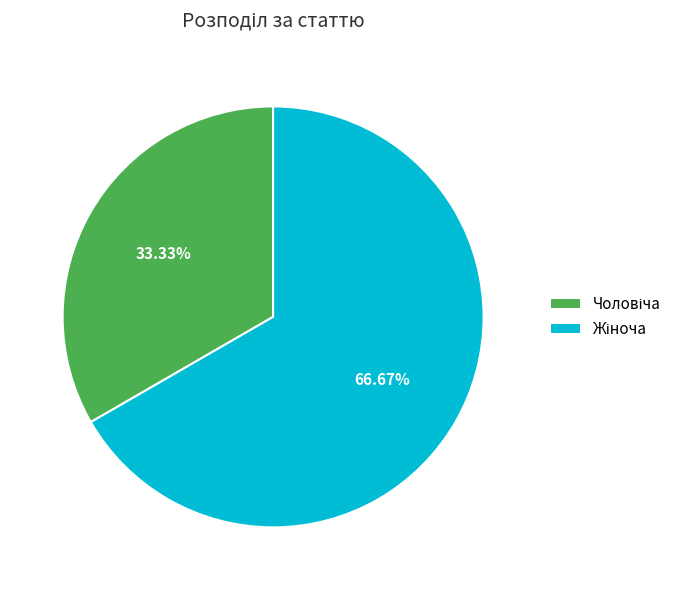

To the nearest percent, what is the average slice percentage?

50%